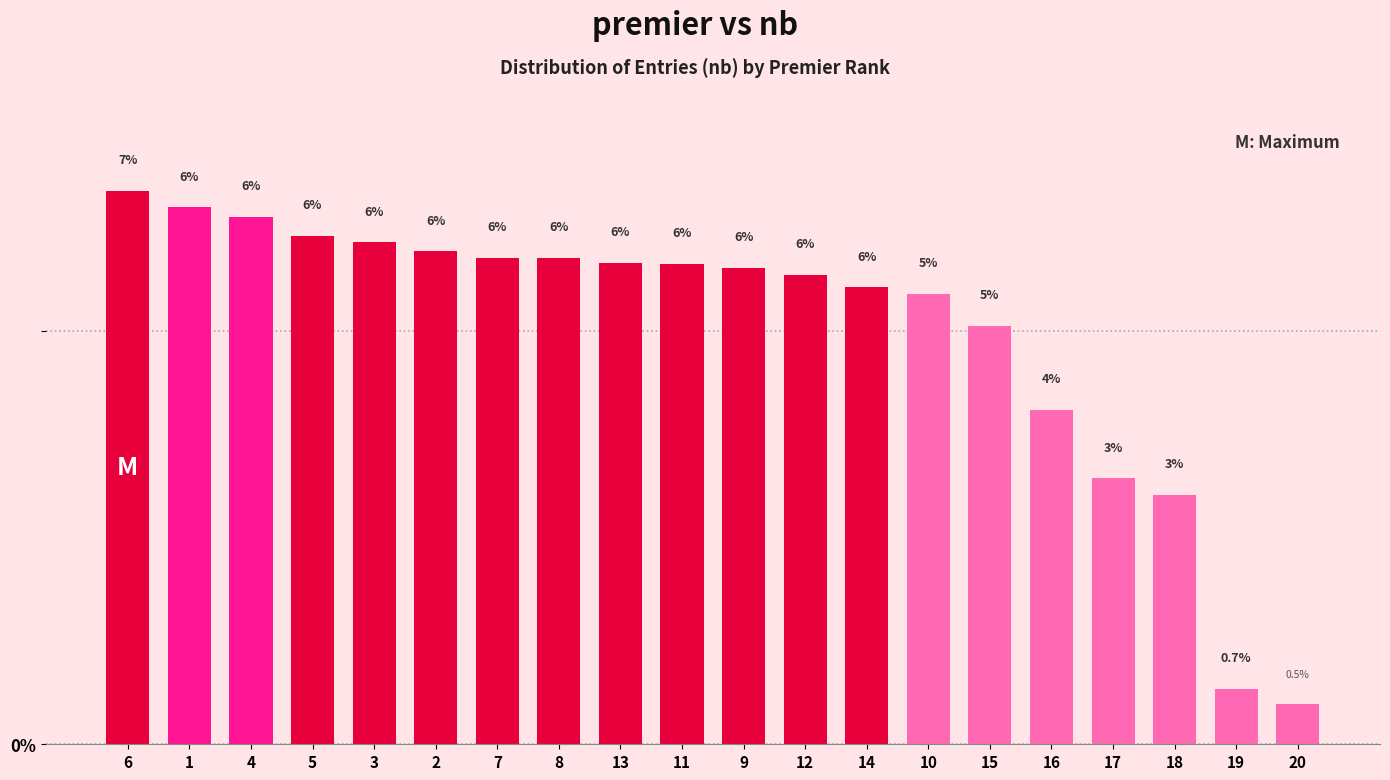

What is the sum of all values?

100.0